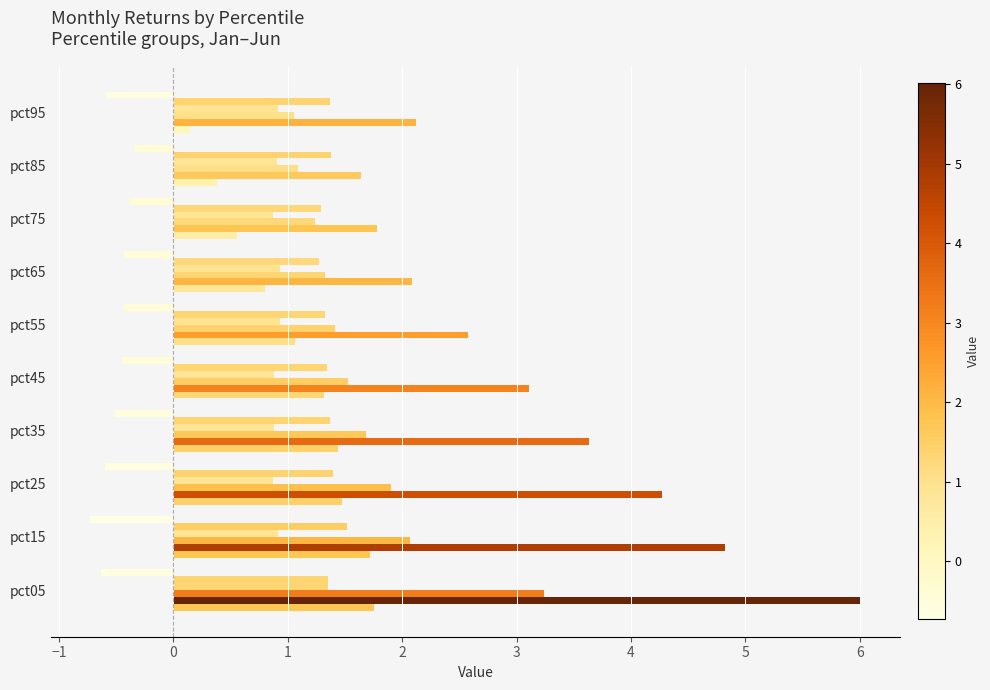

How many series are shown in this chart?

6